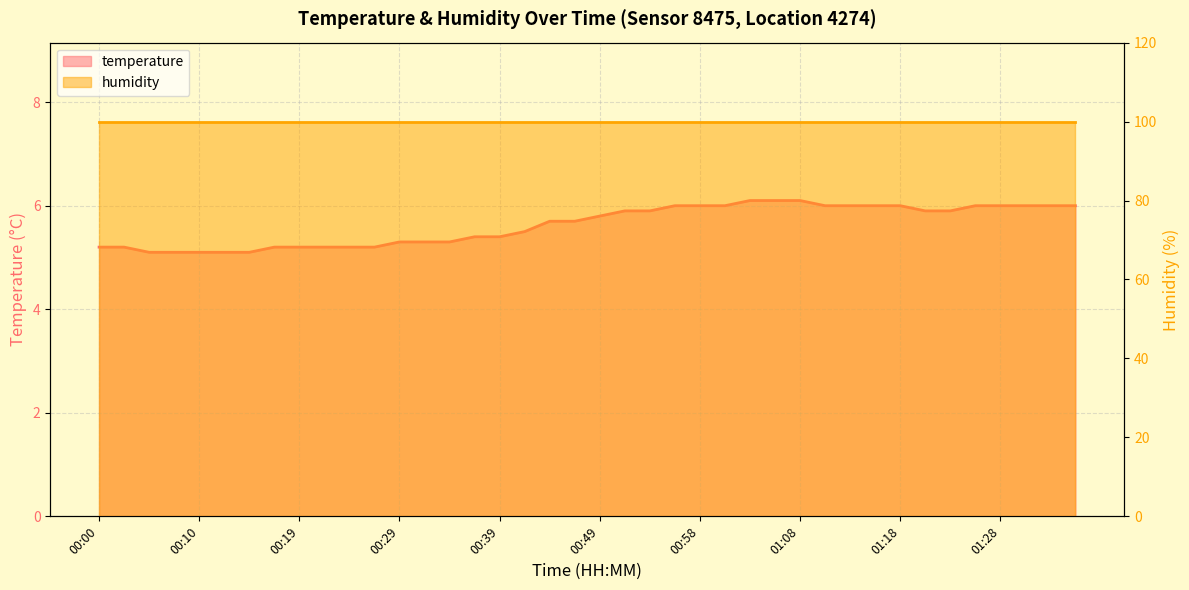

Read the value at 00:51.

5.9